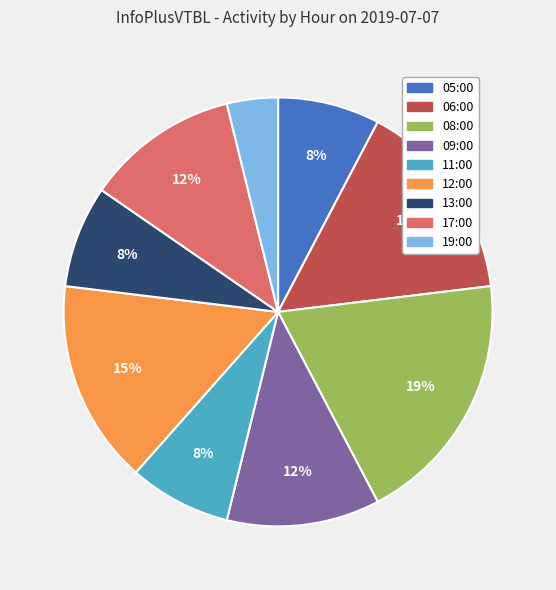

To the nearest percent, what percentage of the pie is 17:00?

12%